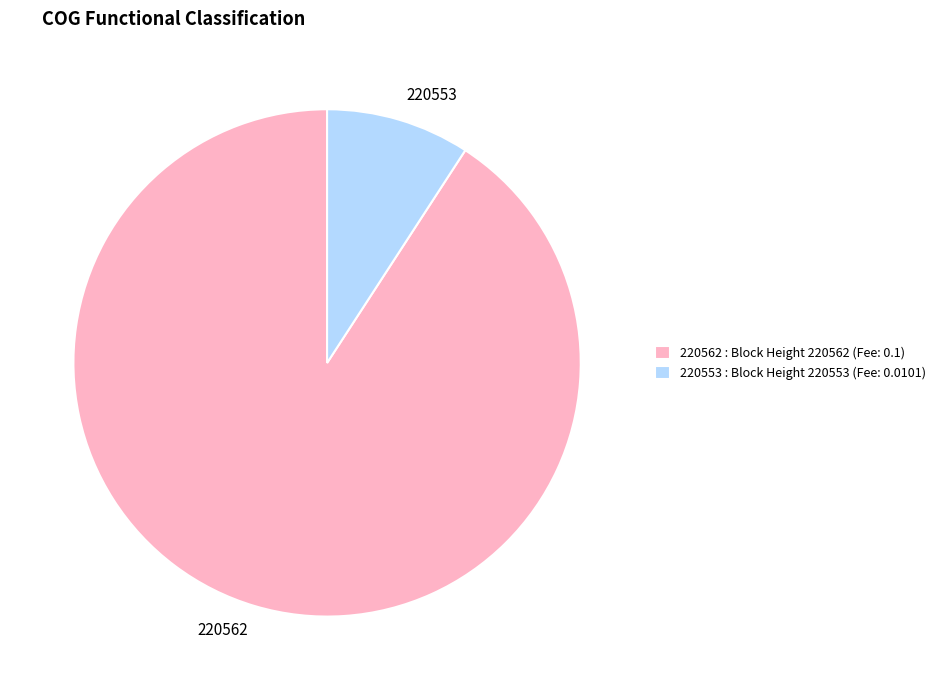

True or false: 220553 accounts for 9% of the total.

True